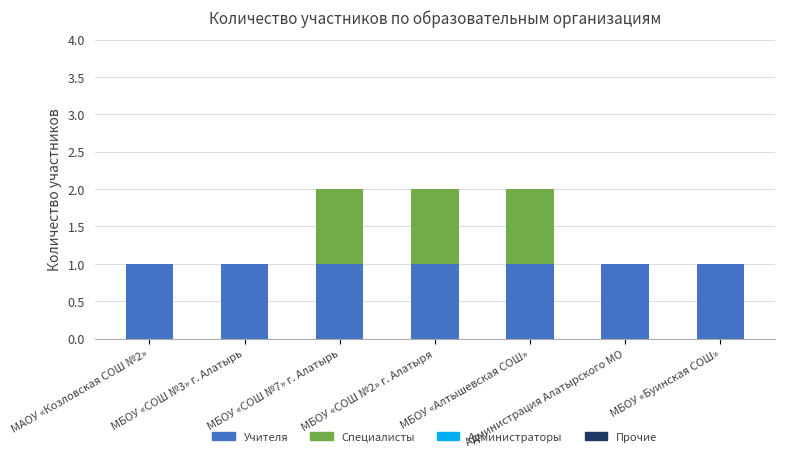

True or false: Учителя has a value of 1 at МБОУ «Алтышевская СОШ».

True